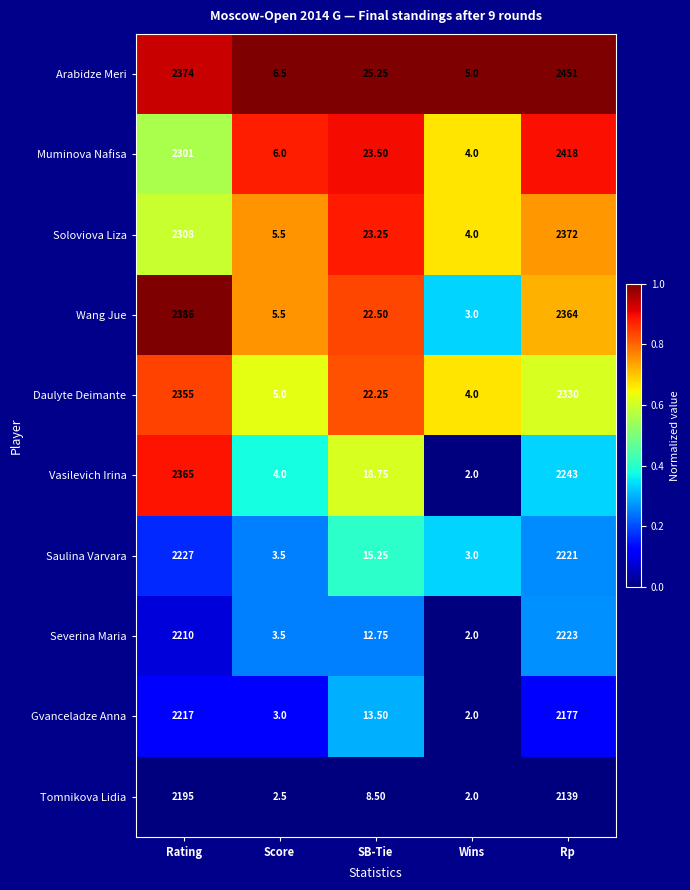

Which label corresponds to the largest value in the chart?

Rp